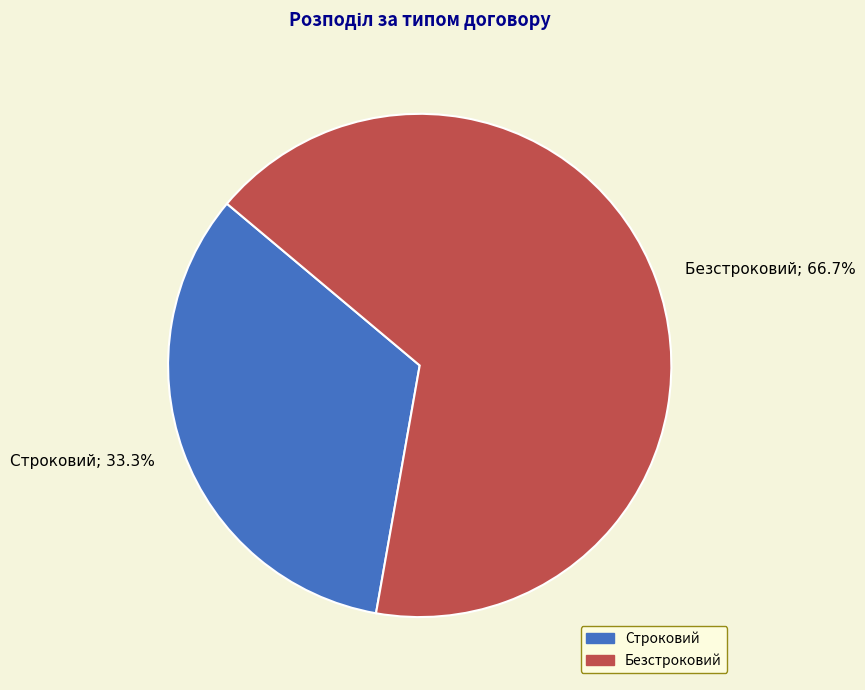

To the nearest percent, what portion does Безстроковий represent?

67%